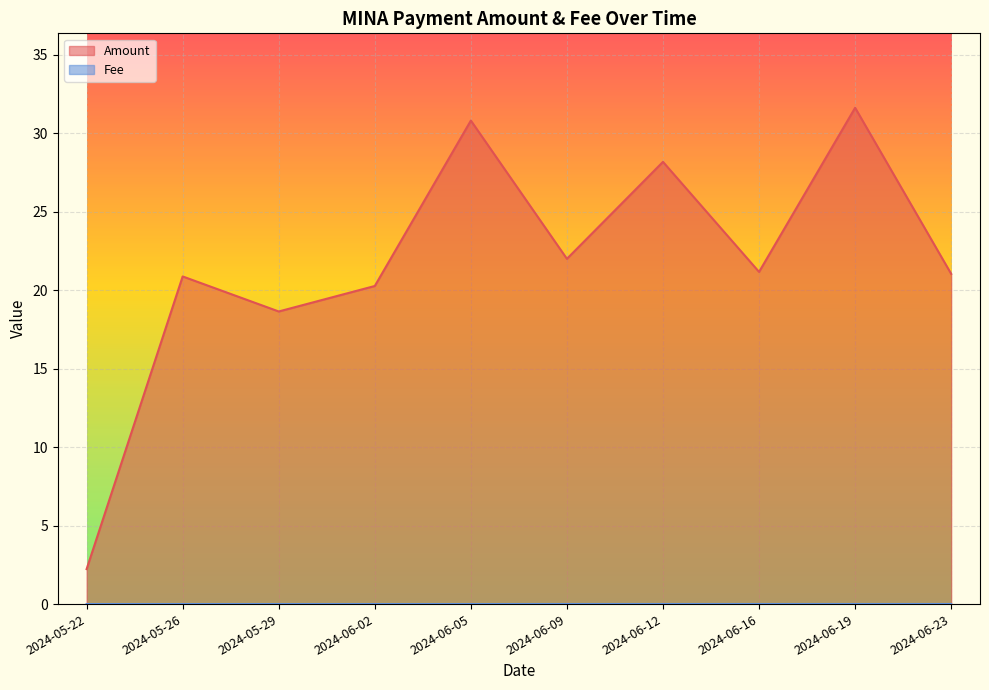

True or false: Amount has more than 2 interior local peaks.

True